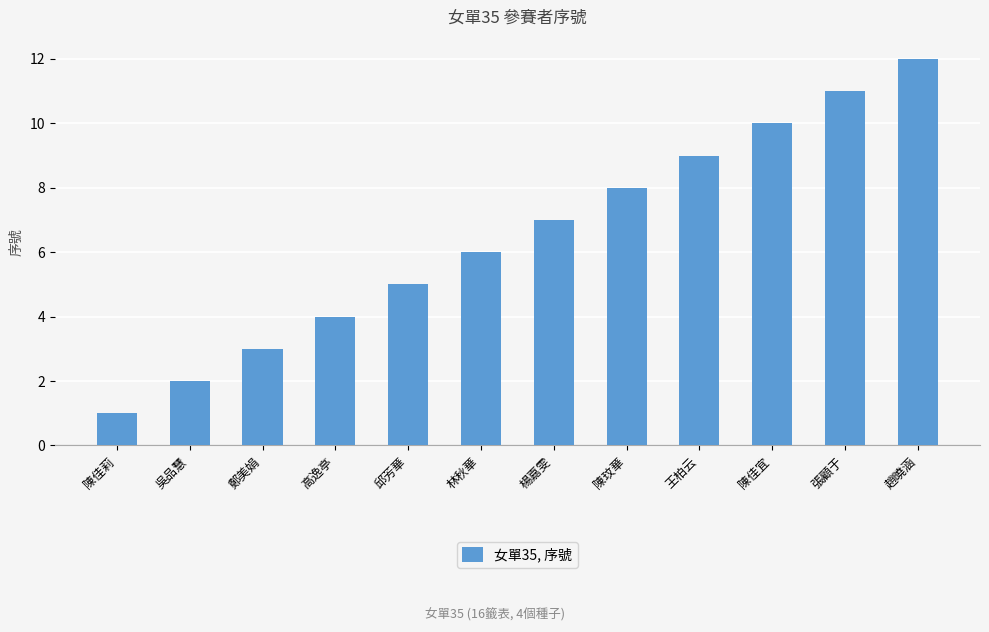

Reading left to right, transcribe all the data shown in this chart.

1	2	3	4	5	6	7	8	9	10	11	12